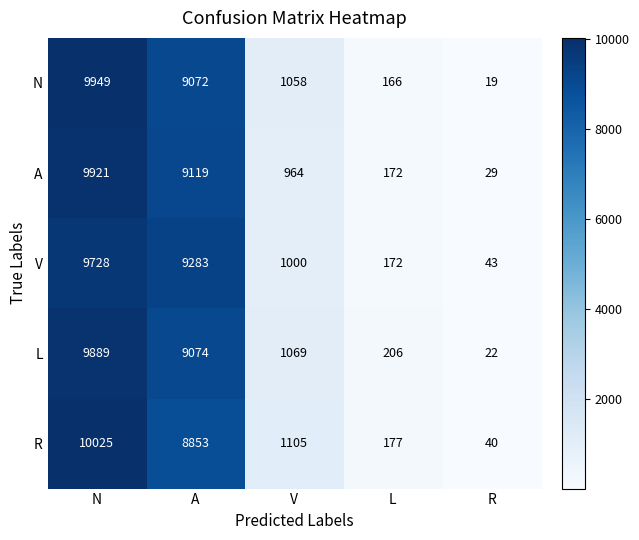

What is the spread (max minus min) of values at A?

430